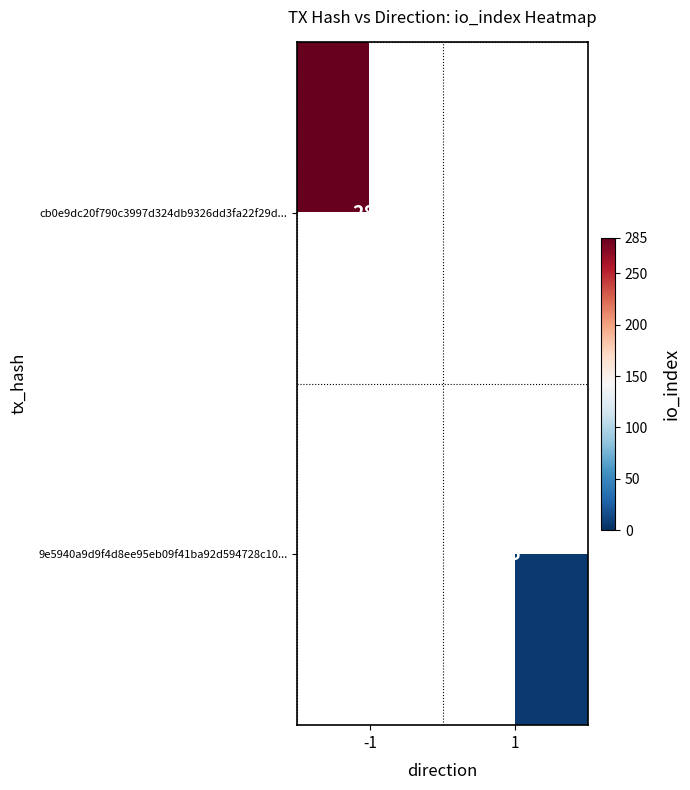

Which category has the lowest value across all series?

1